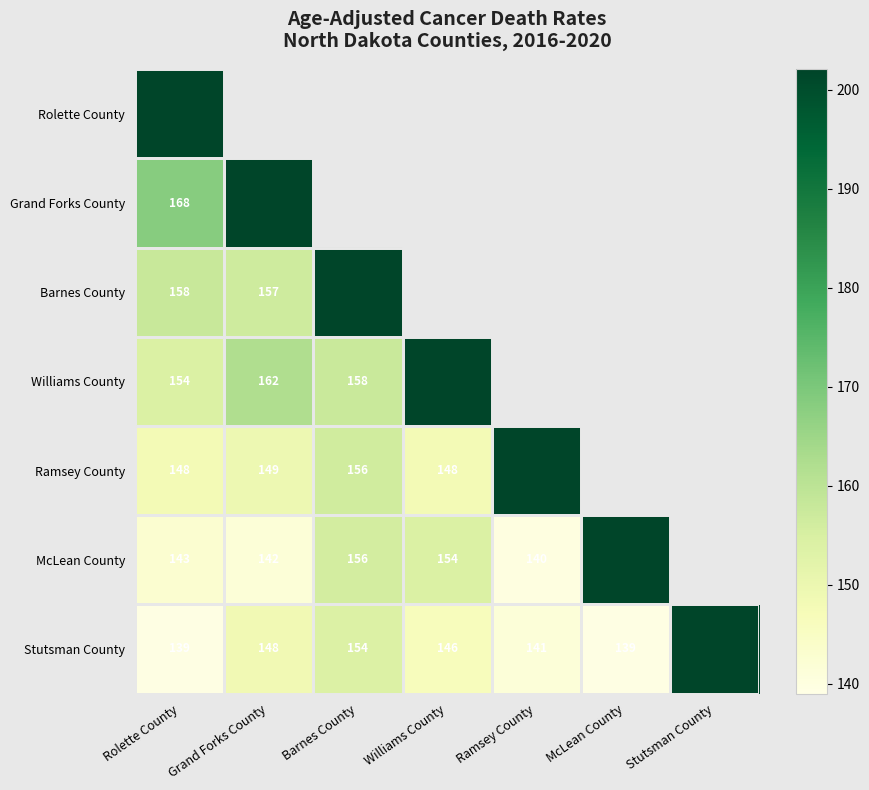

At which category is the sum across all series the highest?

Barnes County